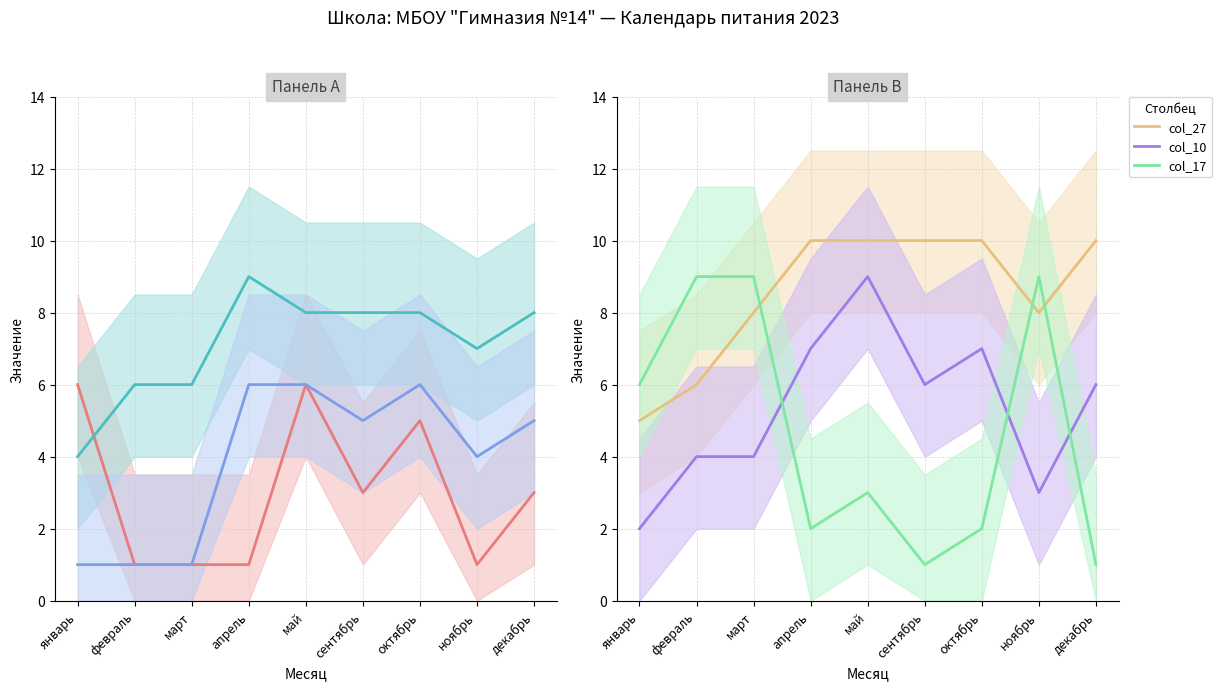

What is the sum of the col_6 values at ноябрь and сентябрь?

4